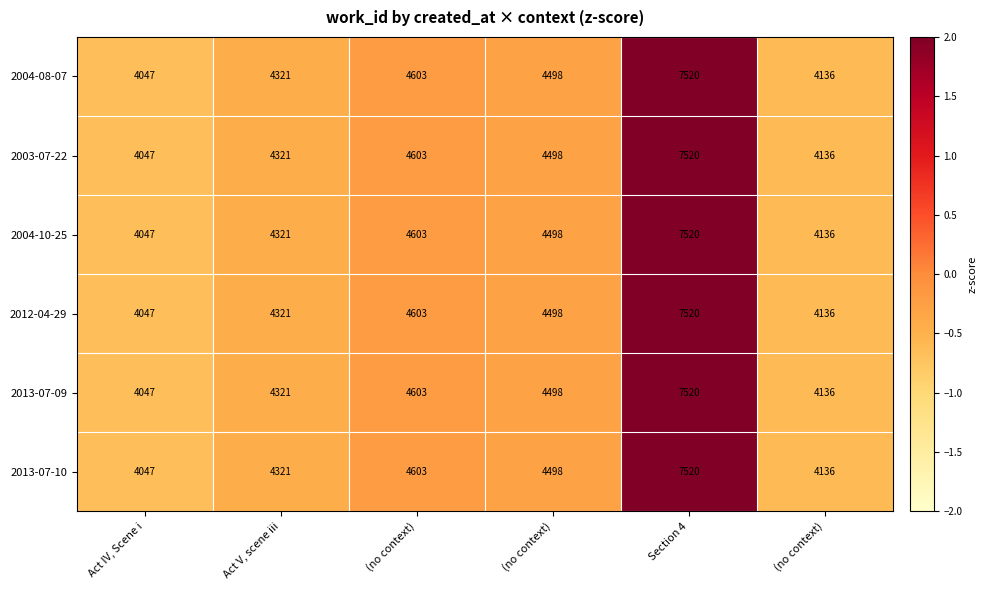

How many data points does each series have?

6